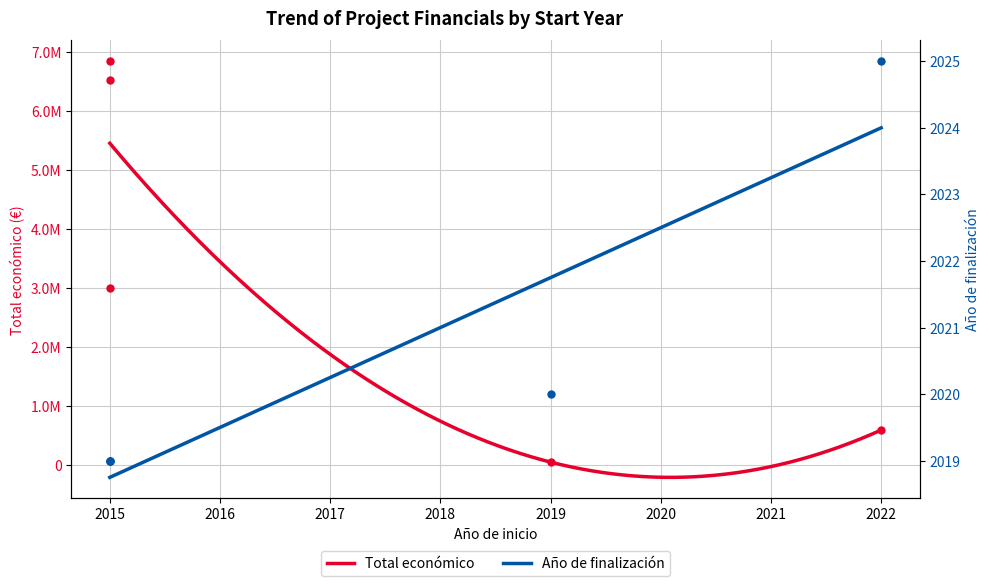

Reading left to right, transcribe all the data shown in this chart.

Total económico: 3000000	6850000	6526038	50000	593713
Año de finalización: 2019	2019	2019	2020	2025